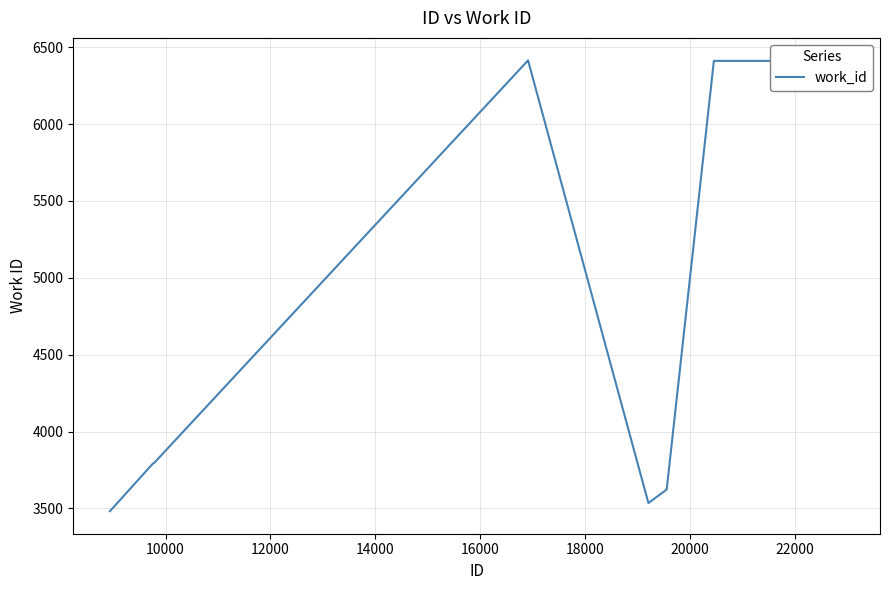

What is the maximum value shown in the chart?

6414